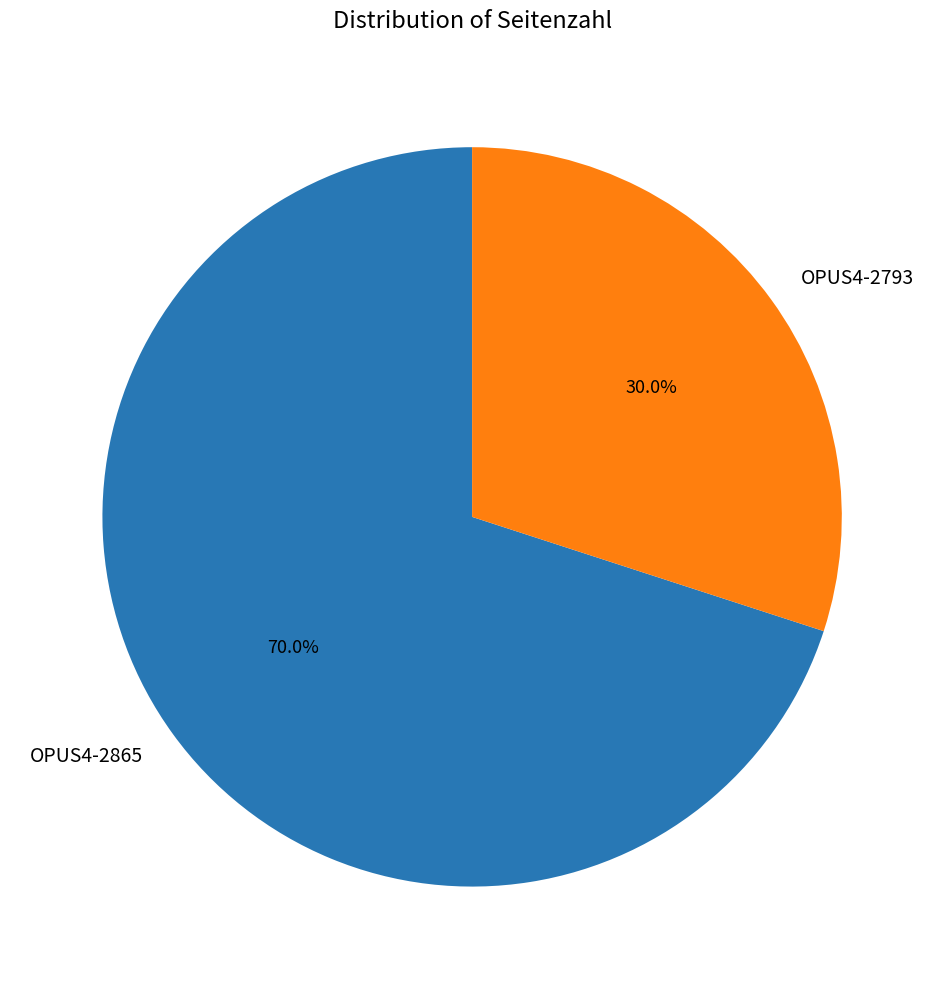

To the nearest percent, what is the combined percentage of OPUS4-2793 and OPUS4-2865?

100%